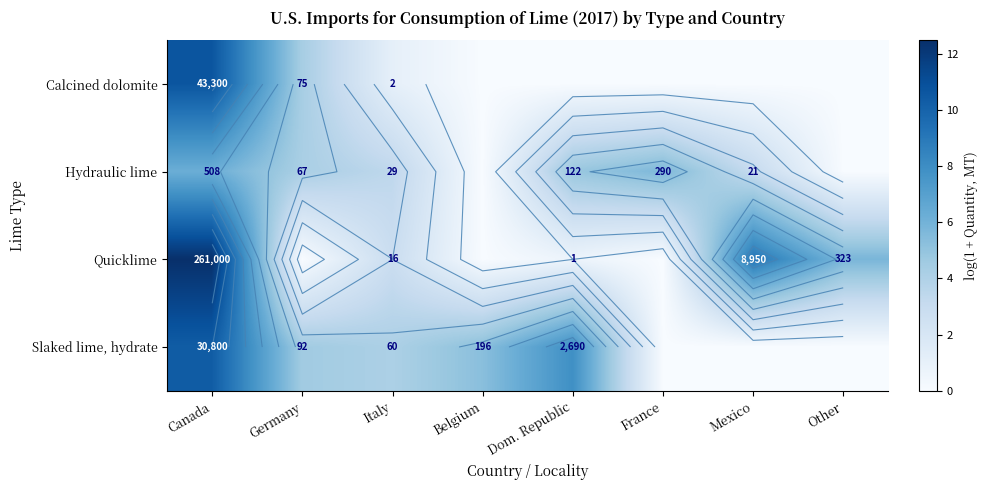

At how many categories does at least one series exceed 6?

3